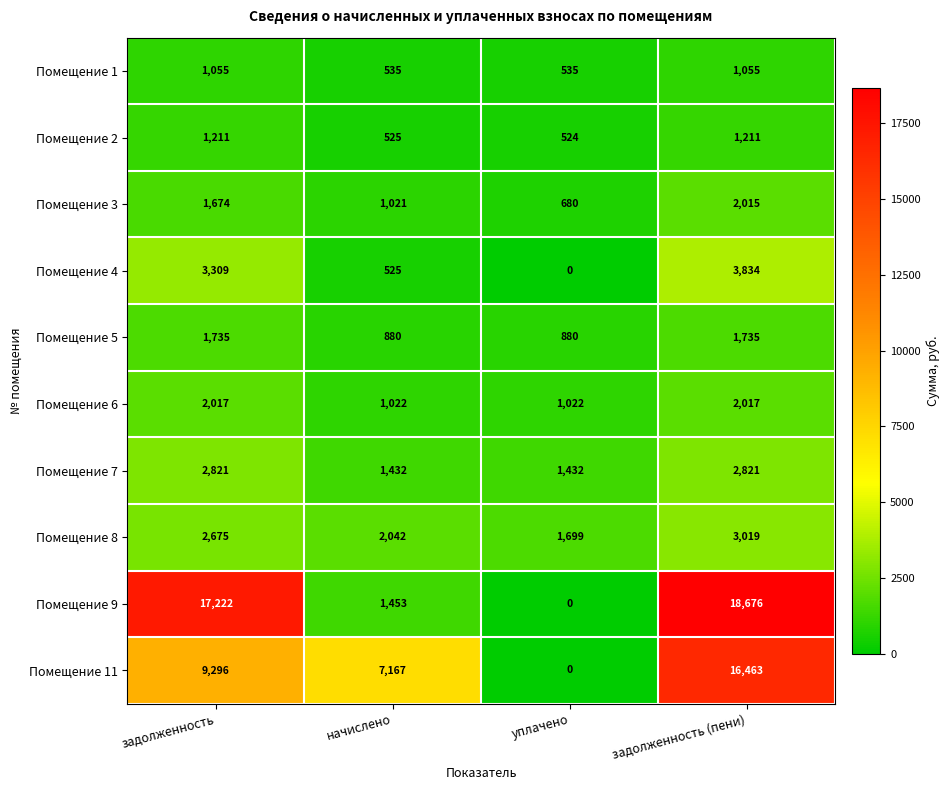

Rank the series by their maximum value, from highest to lowest.

Помещение 9, Помещение 11, Помещение 4, Помещение 8, Помещение 7, Помещение 6, Помещение 3, Помещение 5, Помещение 2, Помещение 1